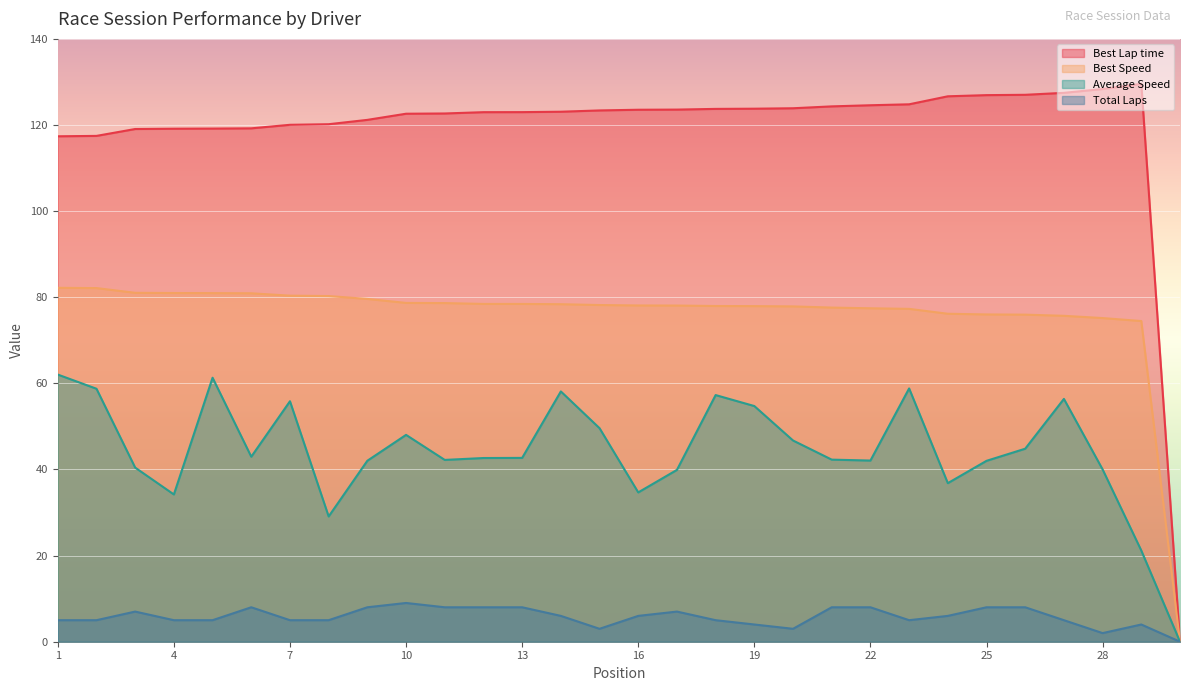

Is it true that Best Lap time equals 62.8 at Ryan Foisy?

False